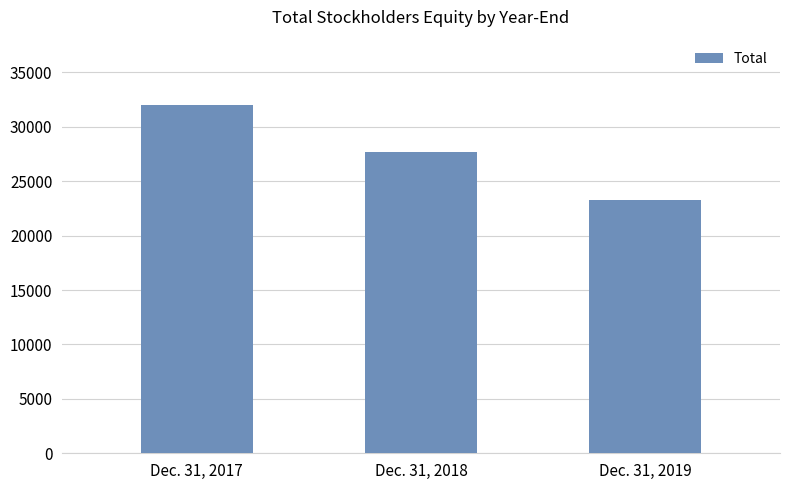

List the labels in order of value, largest first.

Dec. 31, 2017, Dec. 31, 2018, Dec. 31, 2019